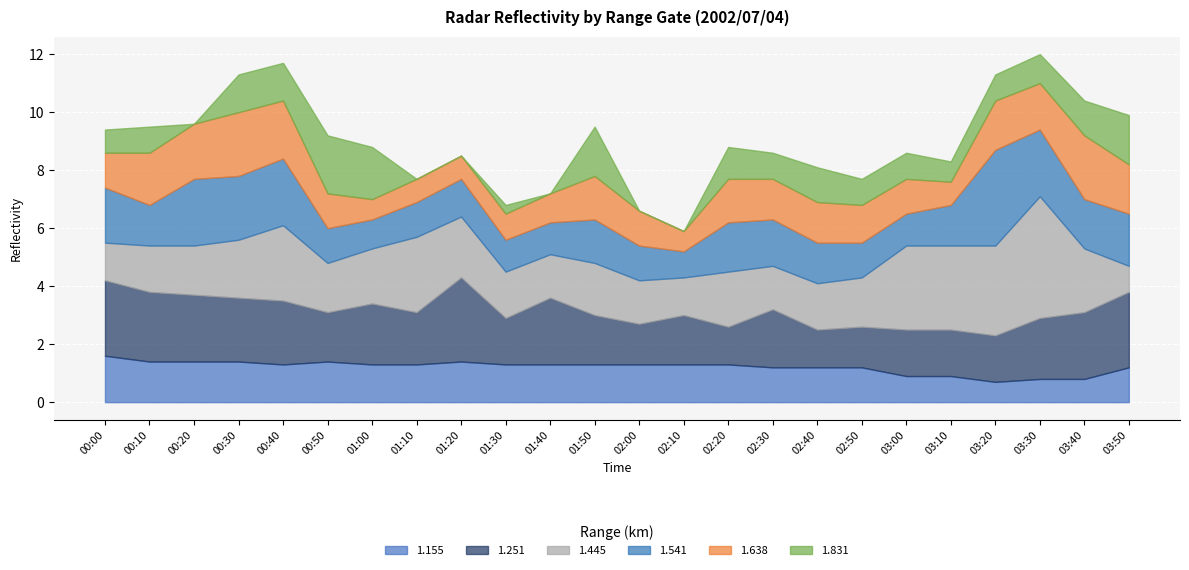

How many lines are shown in the chart?

6